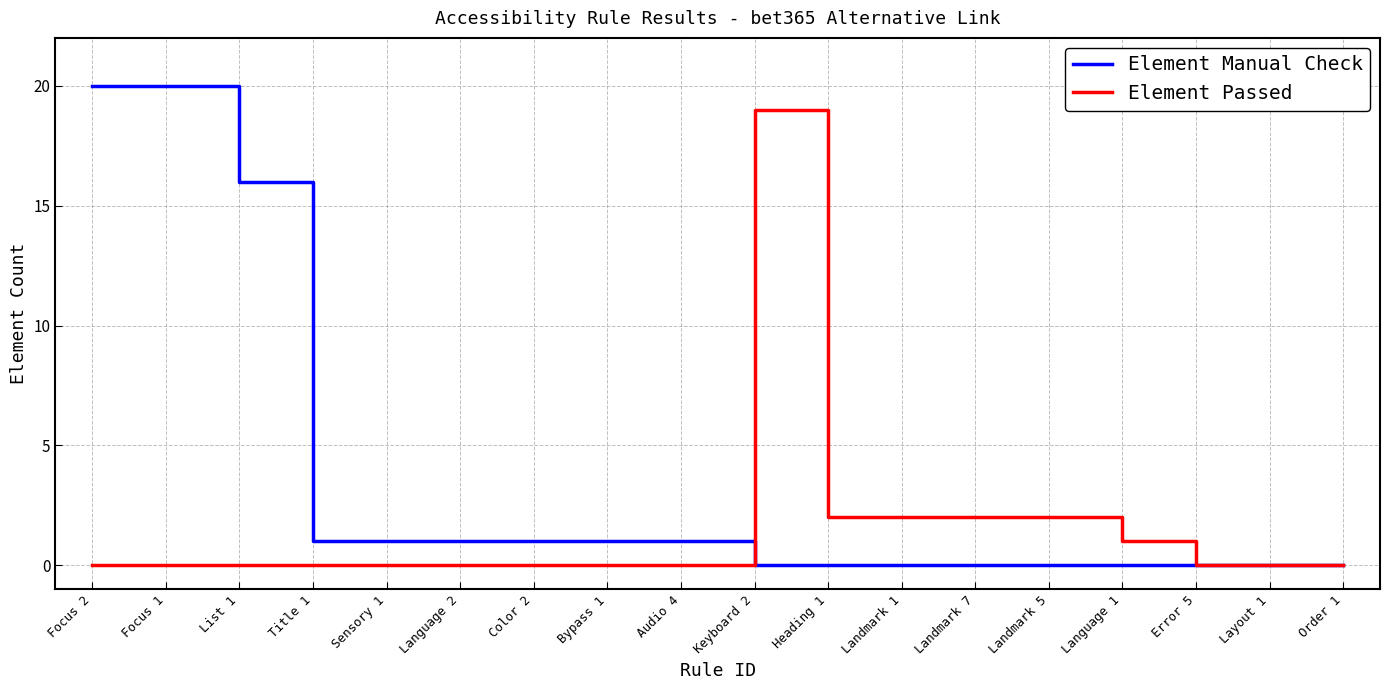

Reading left to right, what are all the values shown in this chart?

Element Manual Check: Focus 2=20	Focus 1=20	List 1=16	Title 1=1	Sensory 1=1	Language 2=1	Color 2=1	Bypass 1=1	Audio 4=1	Keyboard 2=0	Heading 1=0	Landmark 1=0	Landmark 7=0	Landmark 5=0	Language 1=0	Error 5=0	Layout 1=0	Order 1=0
Element Passed: Focus 2=0	Focus 1=0	List 1=0	Title 1=0	Sensory 1=0	Language 2=0	Color 2=0	Bypass 1=0	Audio 4=0	Keyboard 2=19	Heading 1=2	Landmark 1=2	Landmark 7=2	Landmark 5=2	Language 1=1	Error 5=0	Layout 1=0	Order 1=0